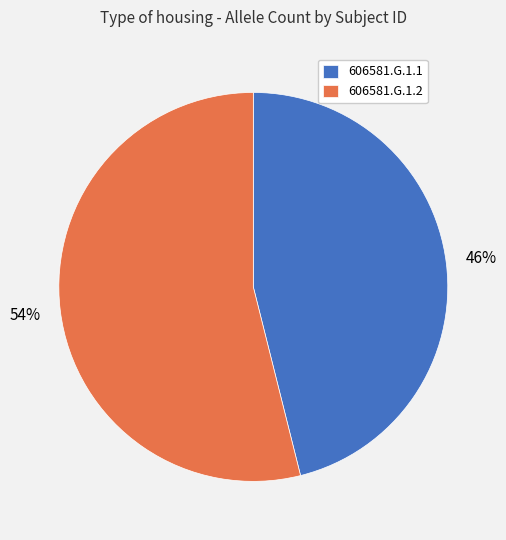

To the nearest percent, what is the difference between the largest and smallest slice percentages?

8%